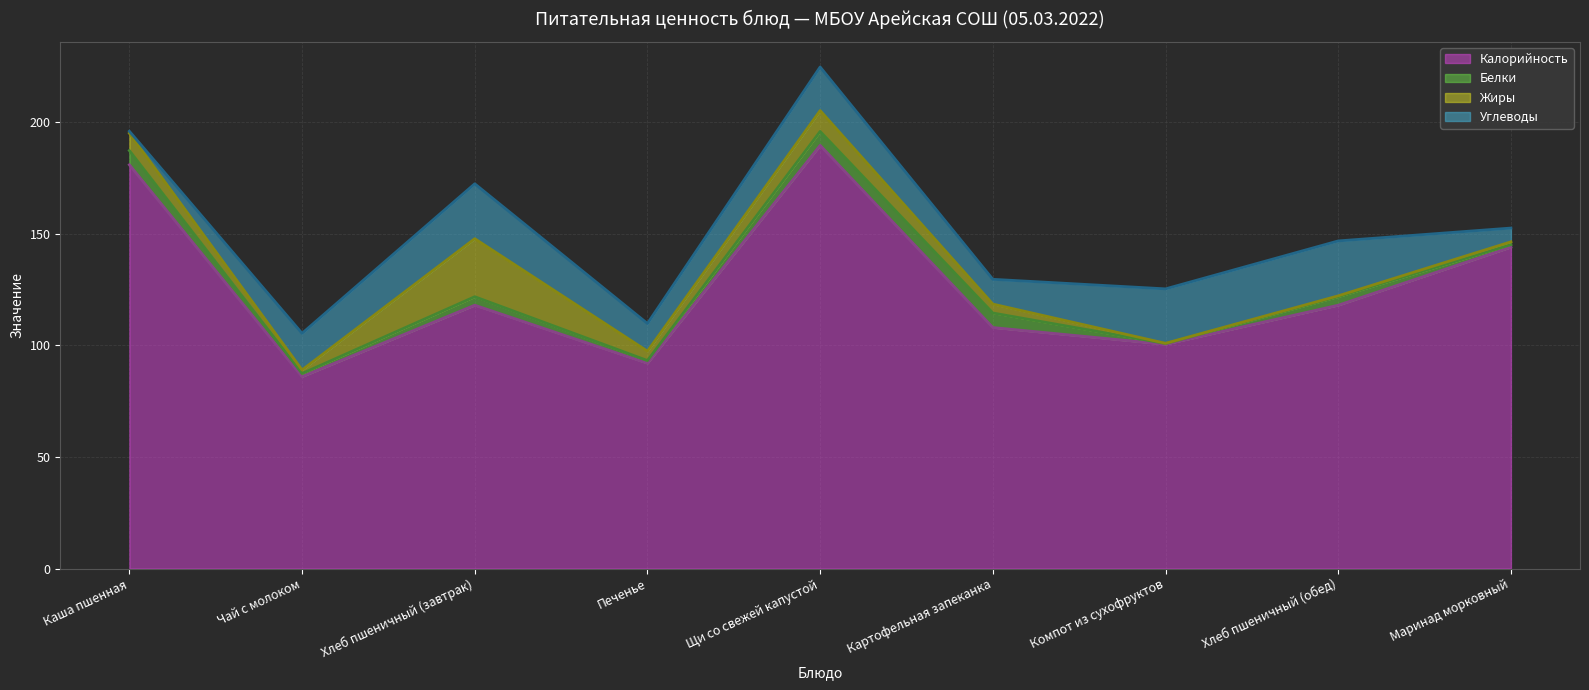

The Жиры (линия) series shows 286.0 at Щи со свежей капустой. True or false?

False